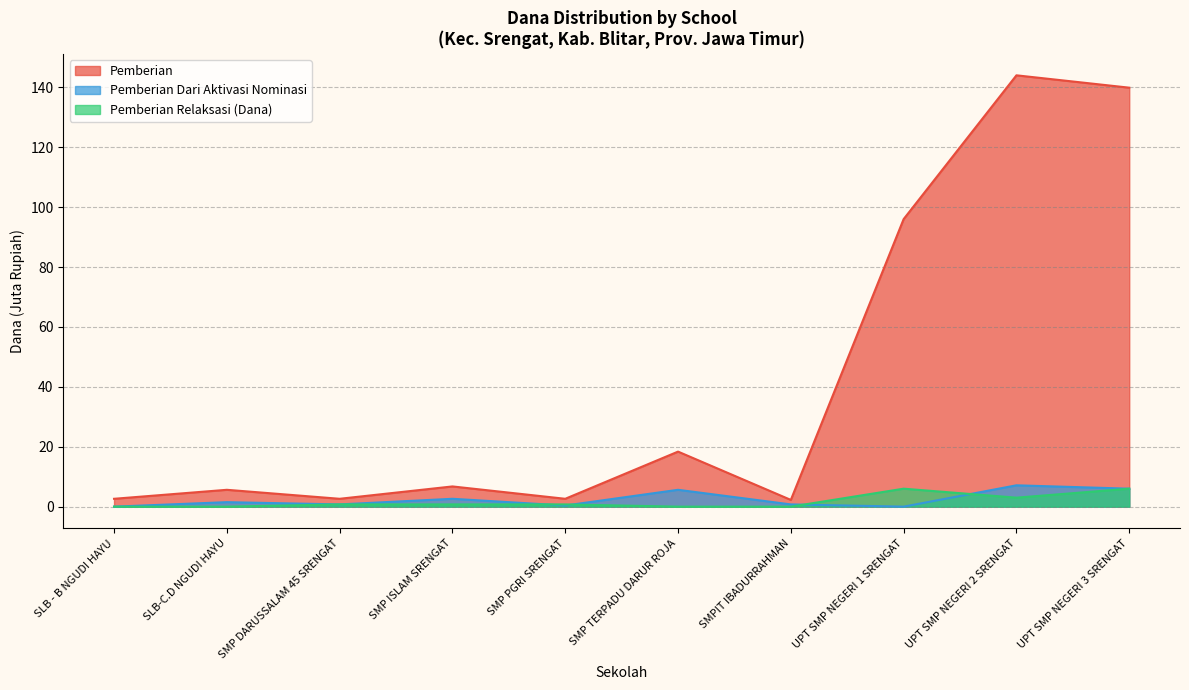

What position from the left is SMPIT IBADURRAHMAN?

7